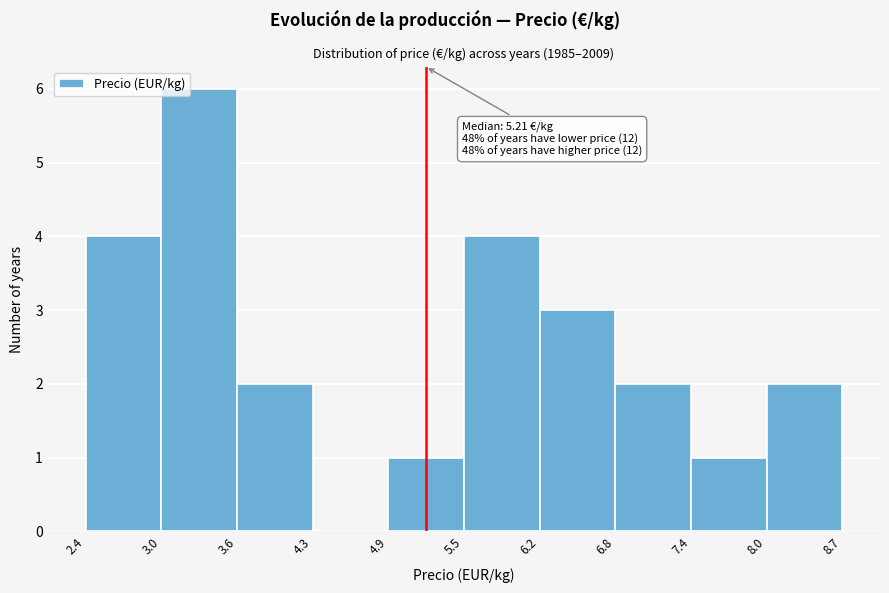

Which range on the x-axis has the tallest bar?

3.0 to 3.6